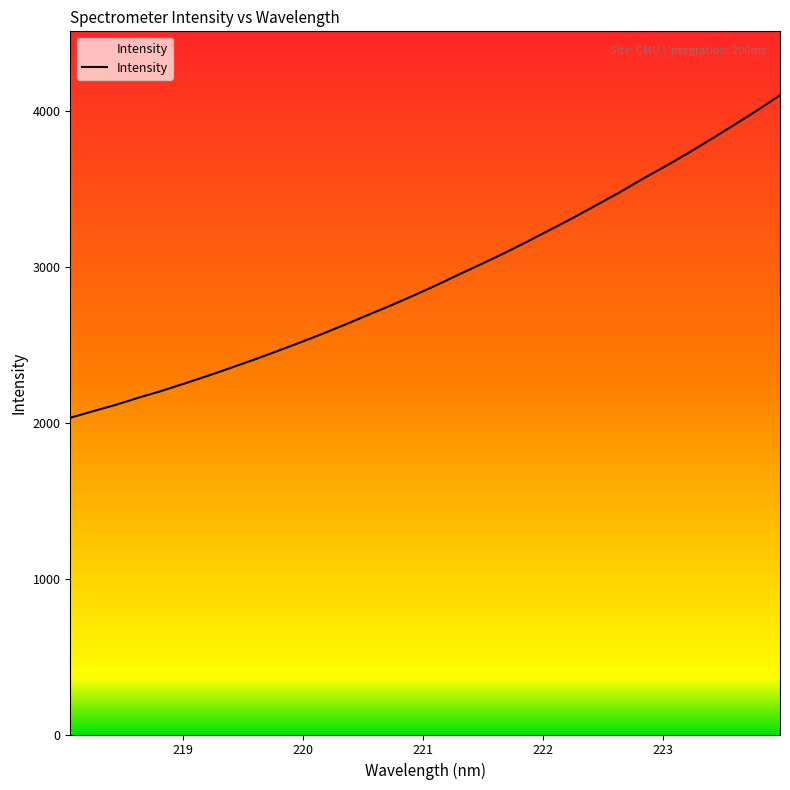

What is the minimum value shown in the chart?

2032.3